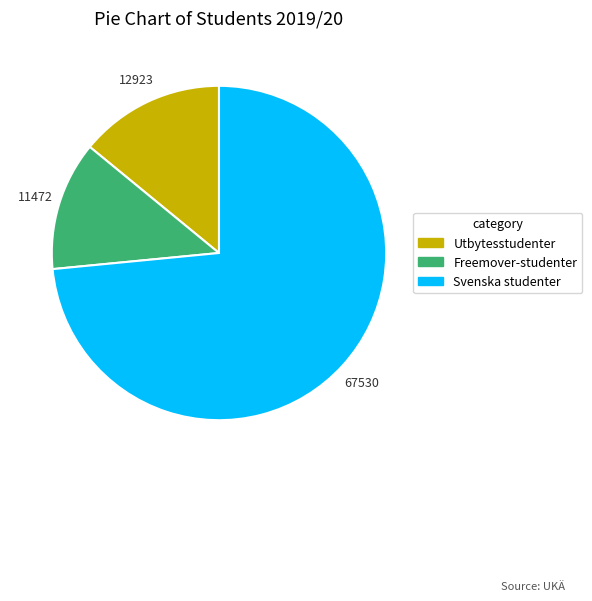

Does any single category account for the majority?

Yes